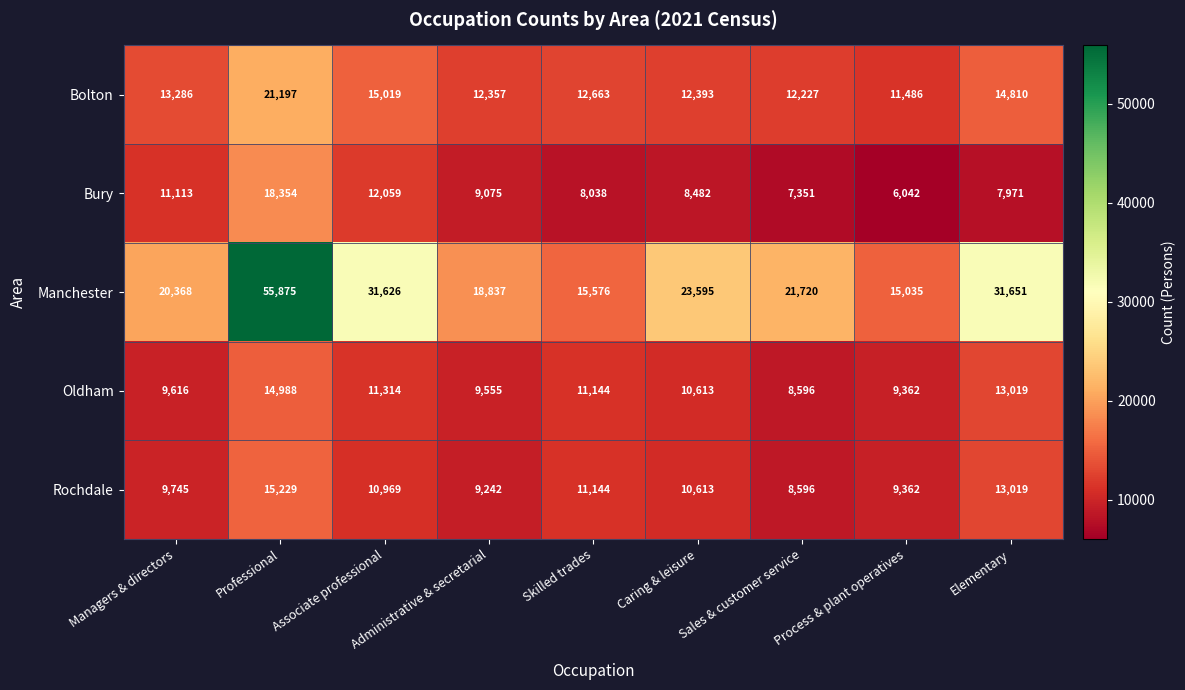

At Administrative & secretarial, list the series in order from smallest to largest.

Bury, Rochdale, Oldham, Bolton, Manchester